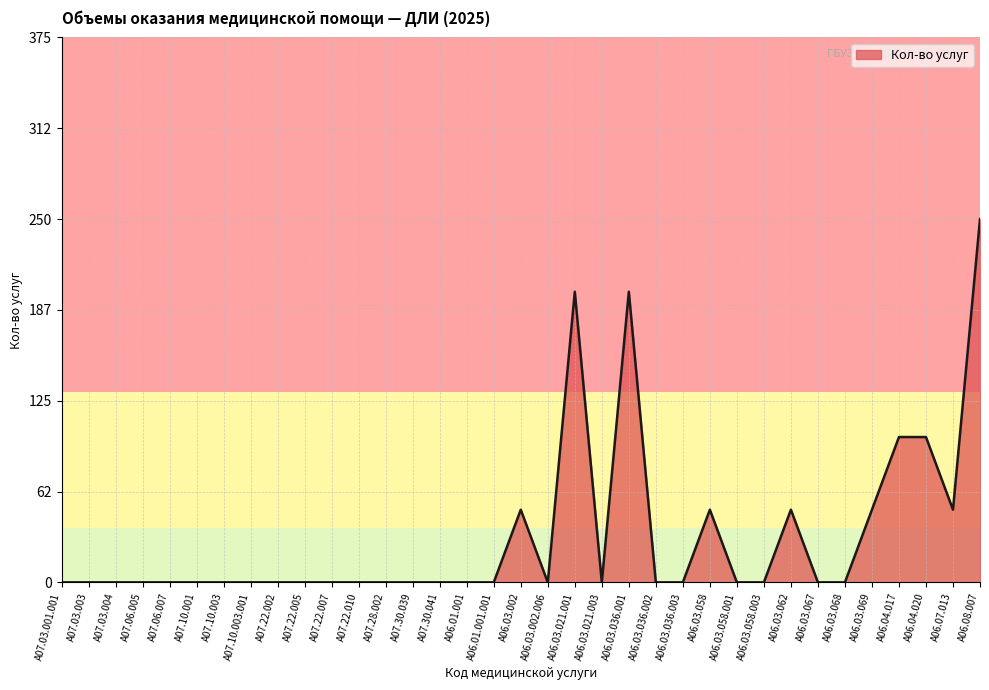

What is the difference between the values at A06.03.021.003 and A06.03.062?

50